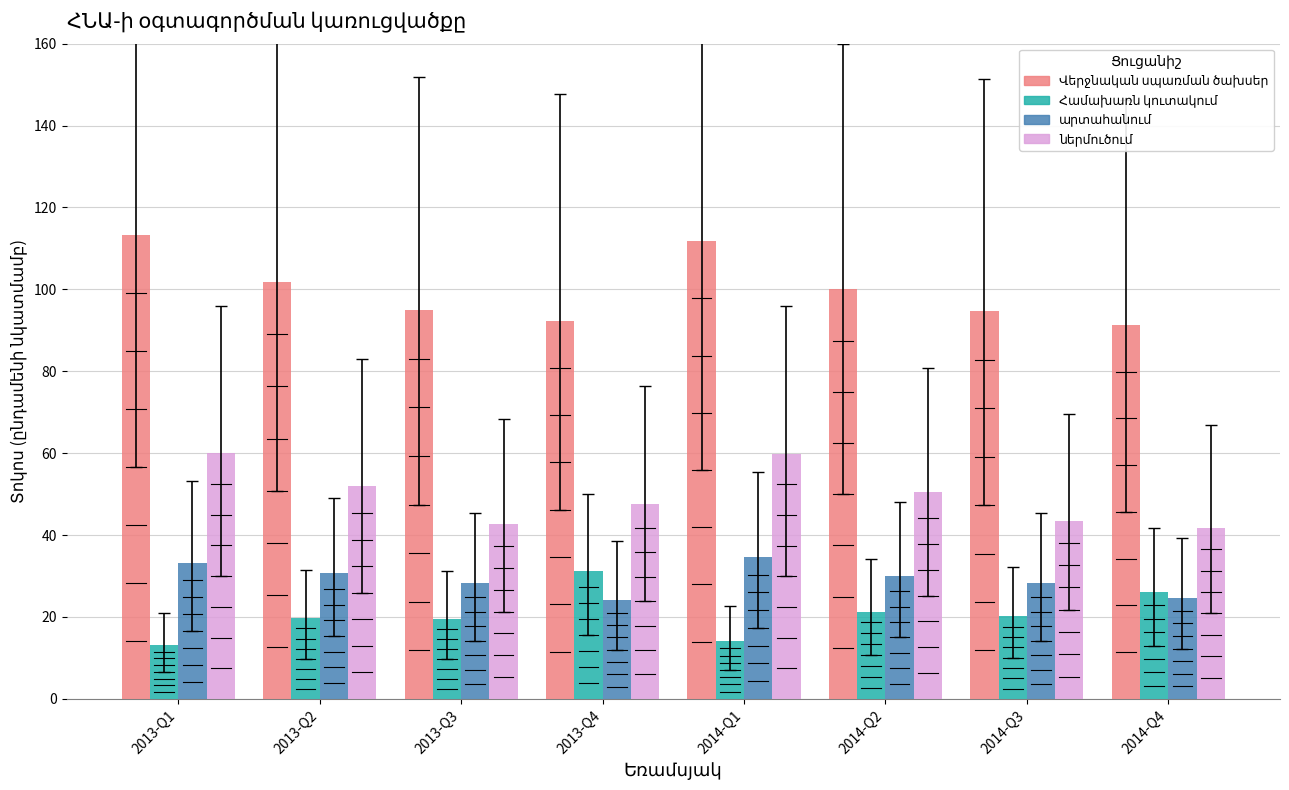

What is the greatest value displayed?

113.2